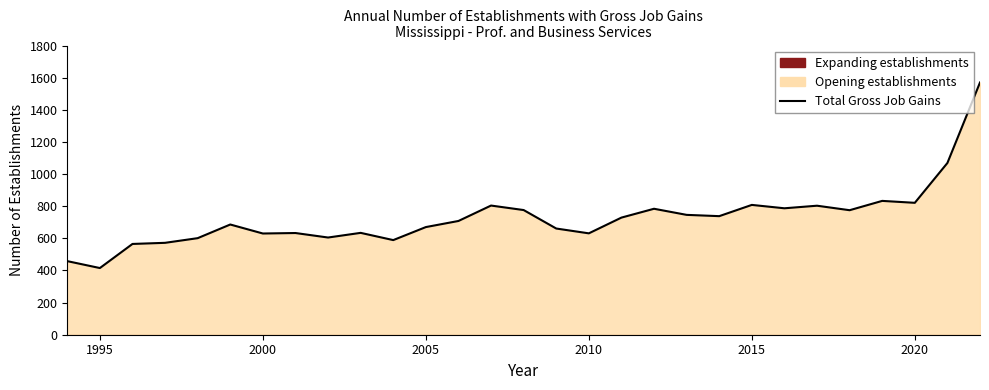

Is it true that the value at 1995 is 147?

False